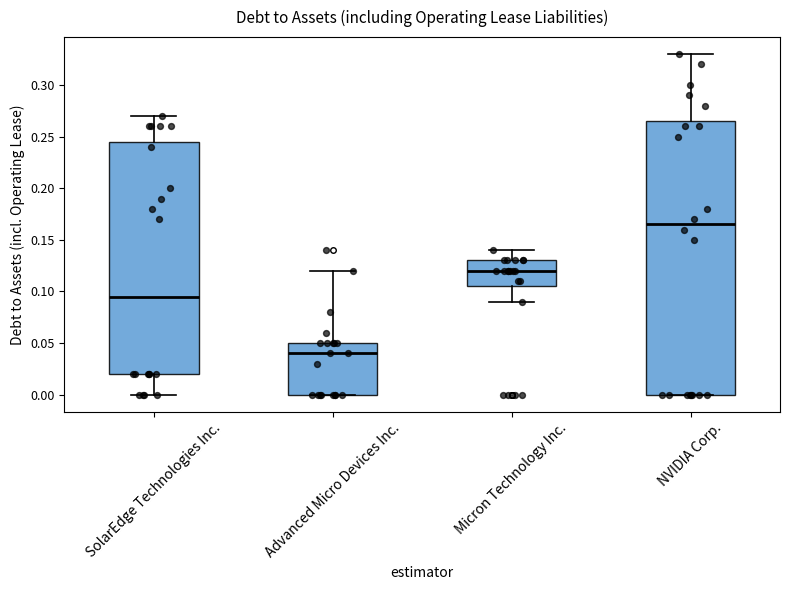

Reading left to right, transcribe this box plot: for each box, give where its median line is, the range the box spans, and where its two whiskers end, as read against the y-axis. The values are not printed on the chart, so give them approximately, as read against the axis.

SolarEdge Technologies Inc.: median 0.095, box 0.020 to 0.245, whiskers 0.000 to 0.270
Advanced Micro Devices Inc.: median 0.040, box 0.000 to 0.050, whiskers 0.000 to 0.120
Micron Technology Inc.: median 0.120, box 0.105 to 0.130, whiskers 0.090 to 0.140
NVIDIA Corp.: median 0.165, box 0.000 to 0.265, whiskers 0.000 to 0.330